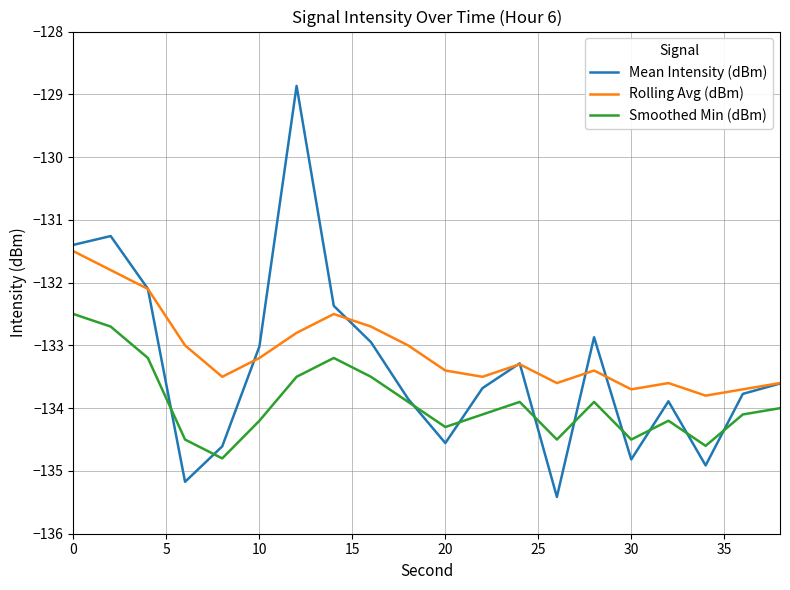

True or false: Smoothed Min (dBm) and Rolling Avg (dBm) cross at least once.

False